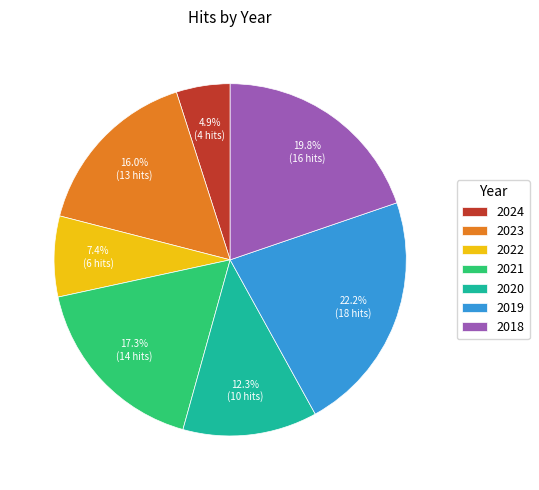

What is the largest slice in the pie chart?

2019